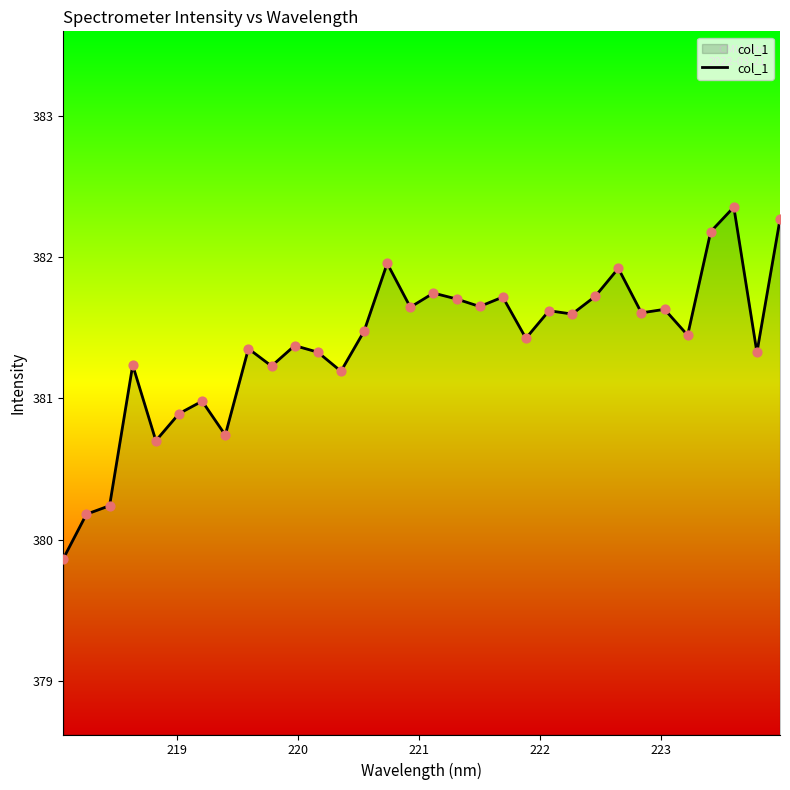

What is the maximum value shown in the chart?

382.4